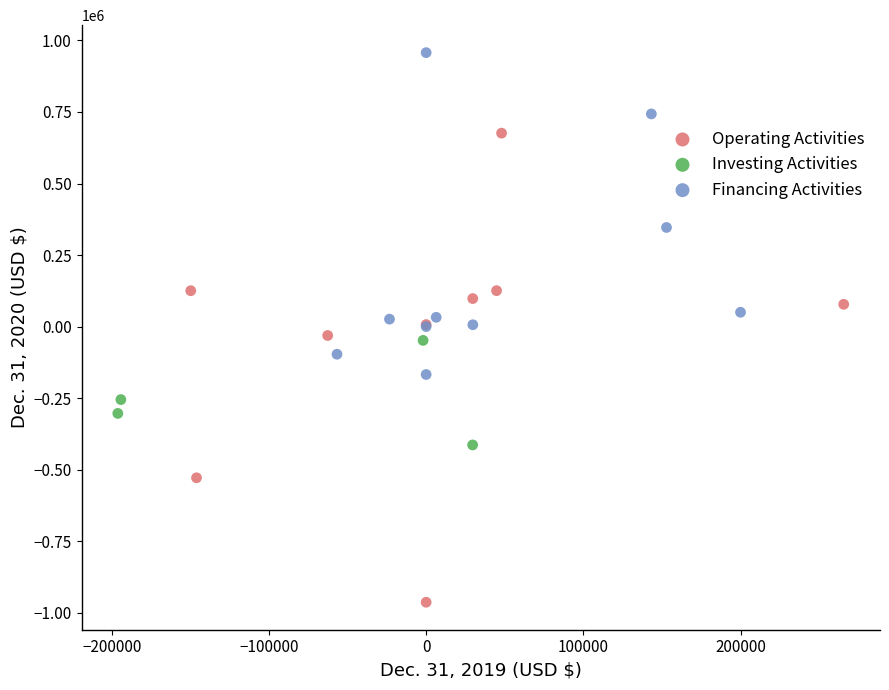

Which series reaches the maximum Y coordinate?

Financing Activities